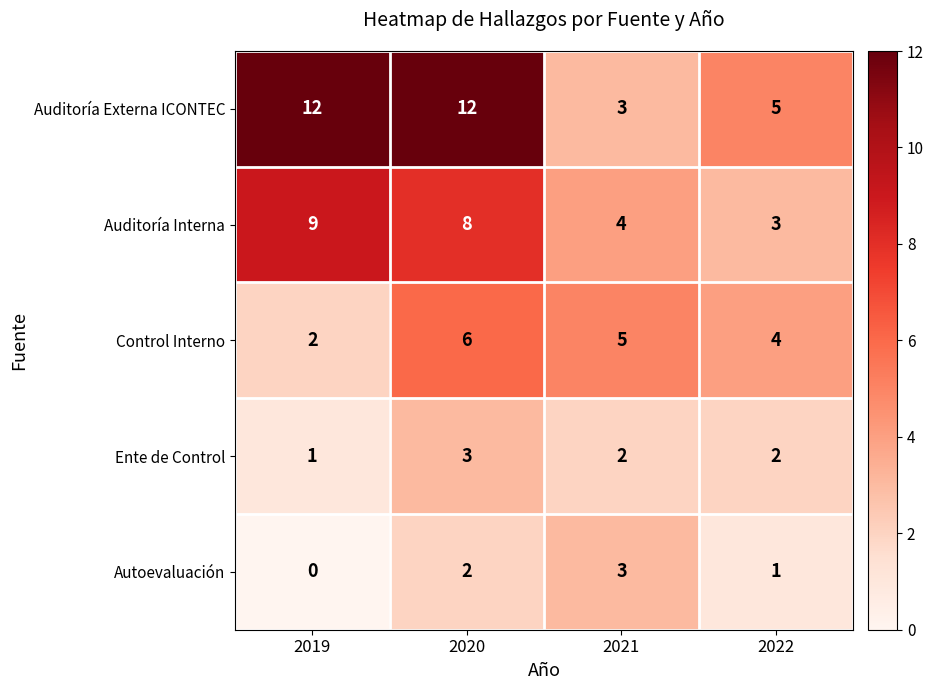

At 2019, list the series in order from largest to smallest.

Auditoría Externa ICONTEC, Auditoría Interna, Control Interno, Ente de Control, Autoevaluación